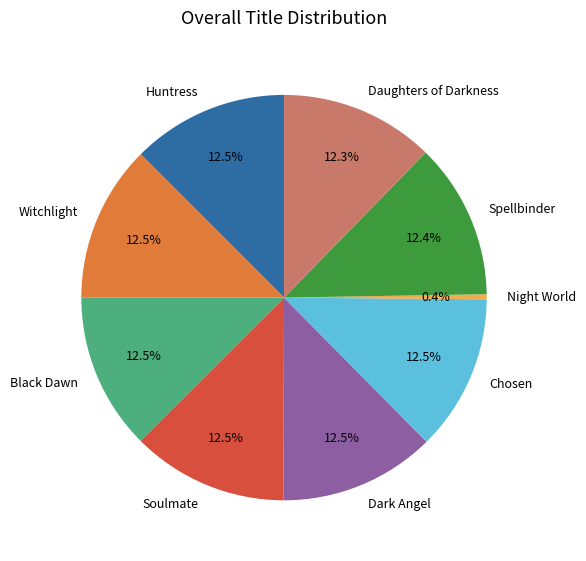

Which slice is the smallest?

Night World